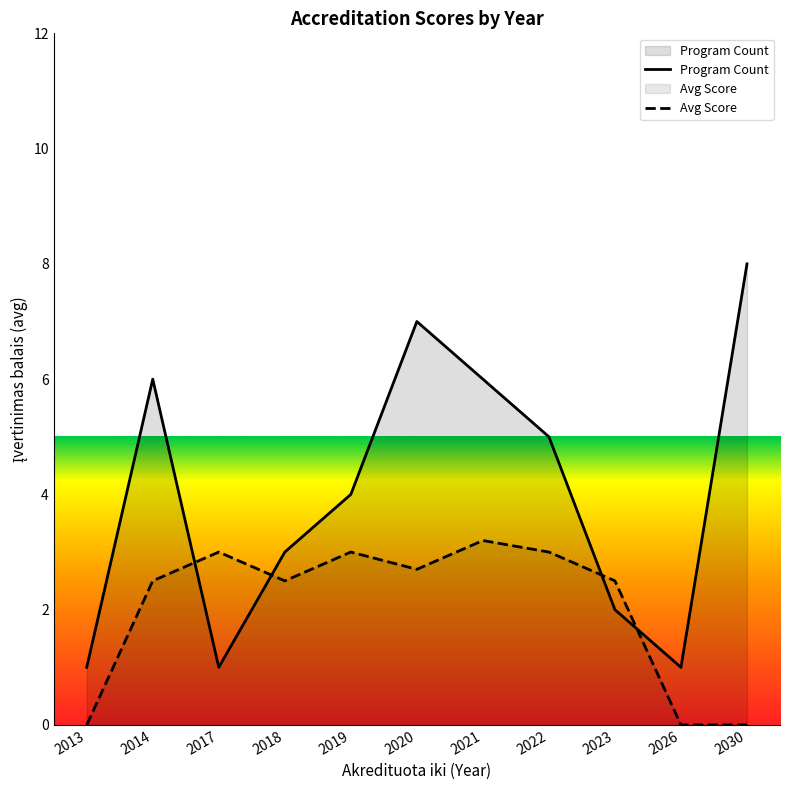

Is it true that Program Count equals 0.6 at 2013?

False